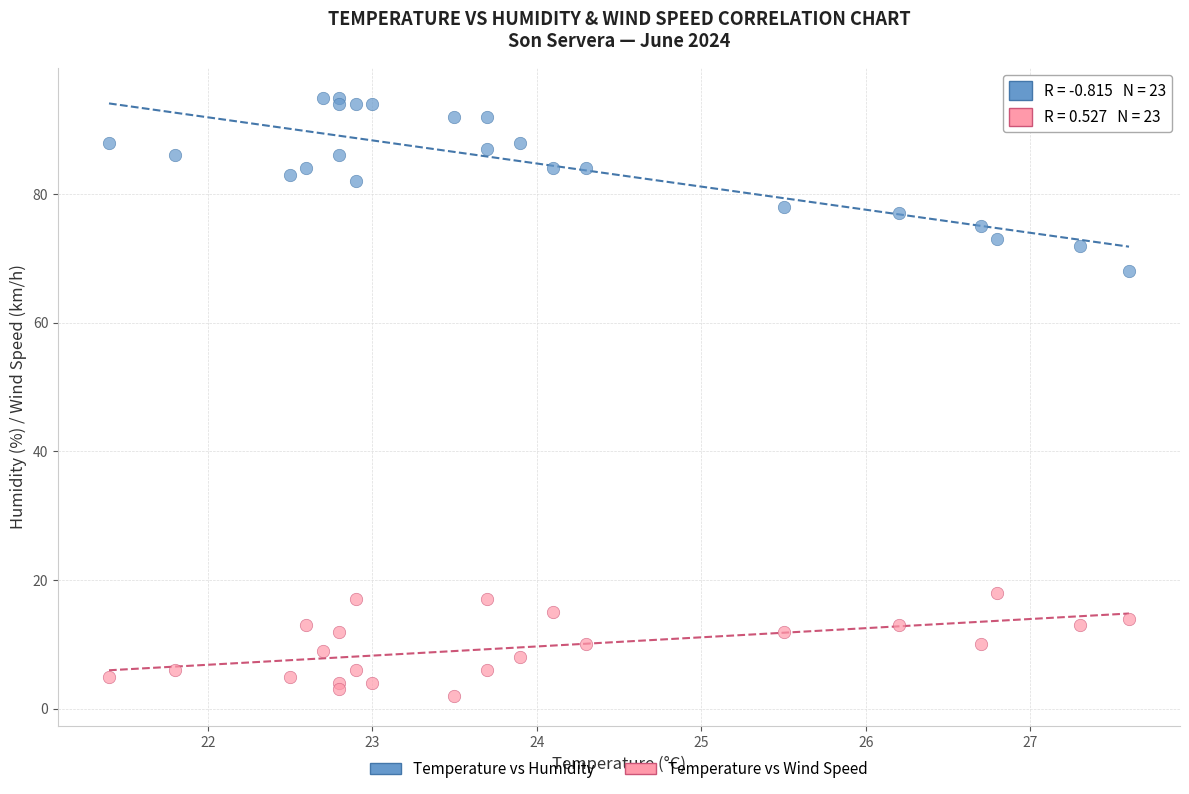

Which series reaches the maximum Y coordinate?

Temperature vs Humidity